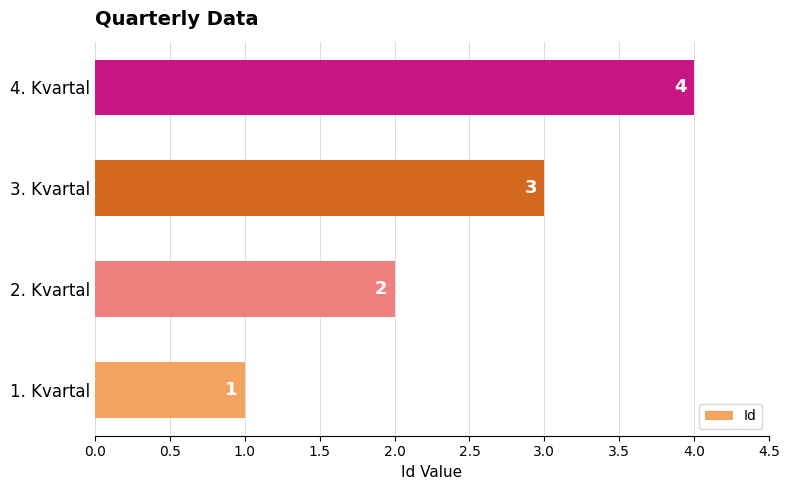

What is the sum of the values at 2. Kvartal and 4. Kvartal?

6